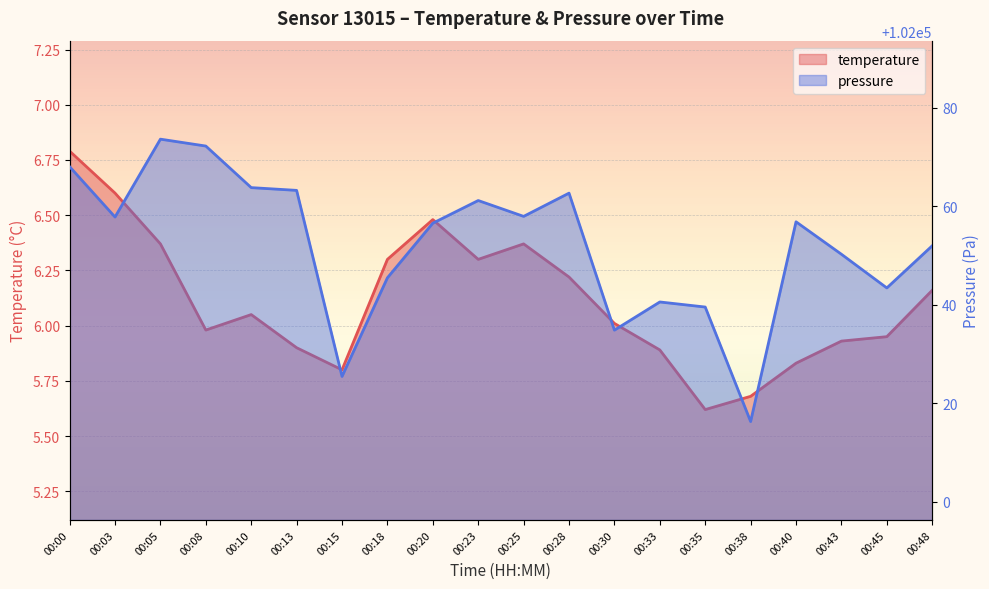

Which has a higher value, 00:23 or 00:13?

00:23